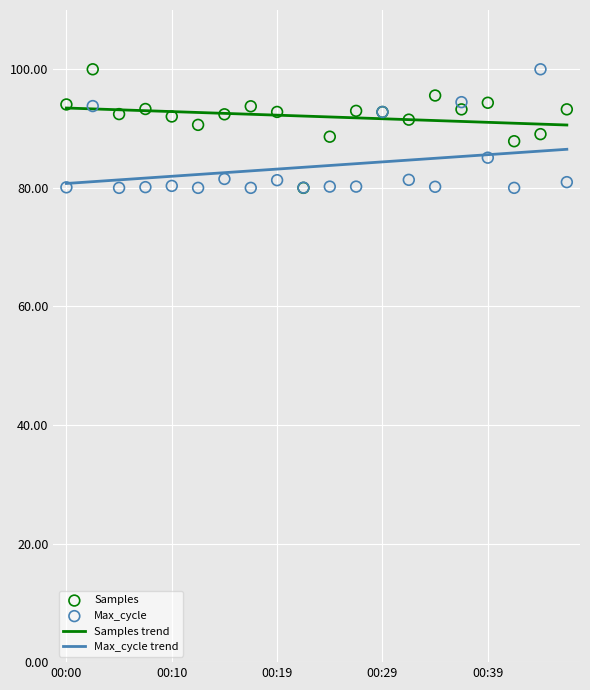

What are all the series names shown in the legend?

Samples trend, Max_cycle trend, Samples, Max_cycle